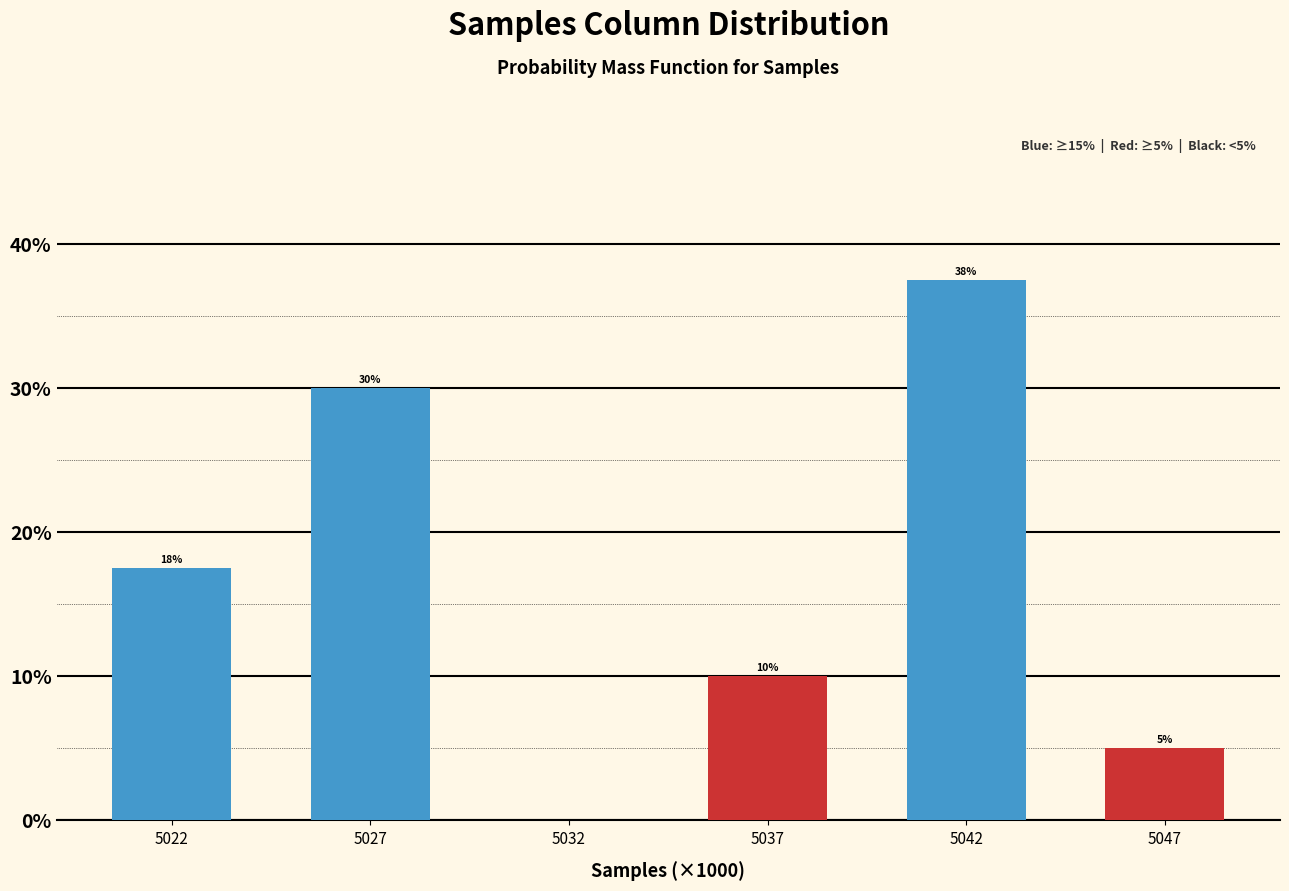

The value at 5037 is 2.9. True or false?

False